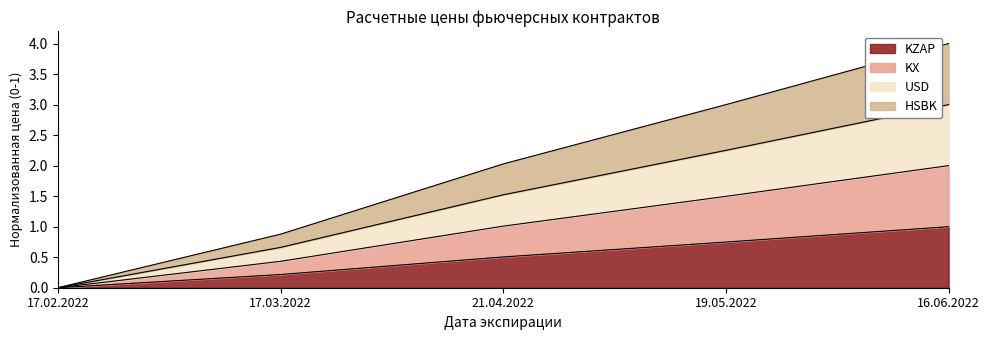

True or false: KZAP has a value of 0.0 at 17.02.2022.

True